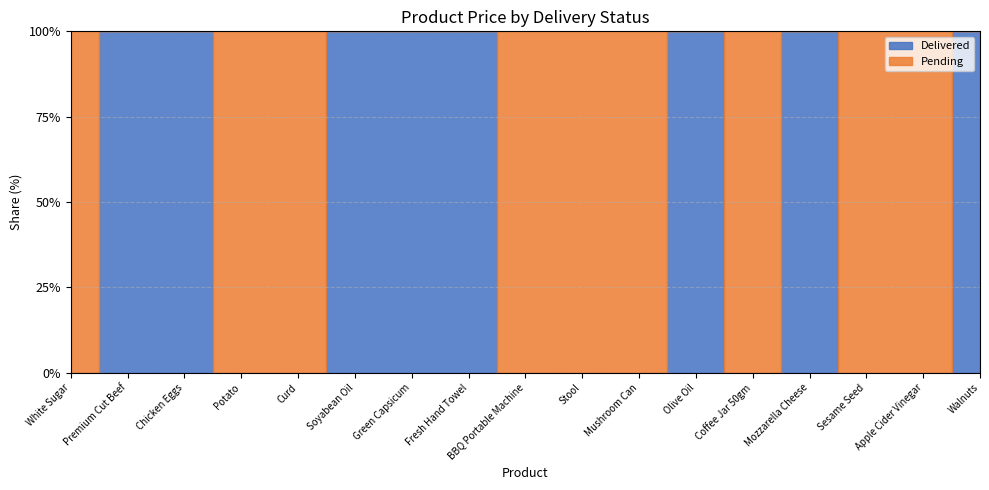

Rank the series by their average value, from lowest to highest.

Pending, Delivered